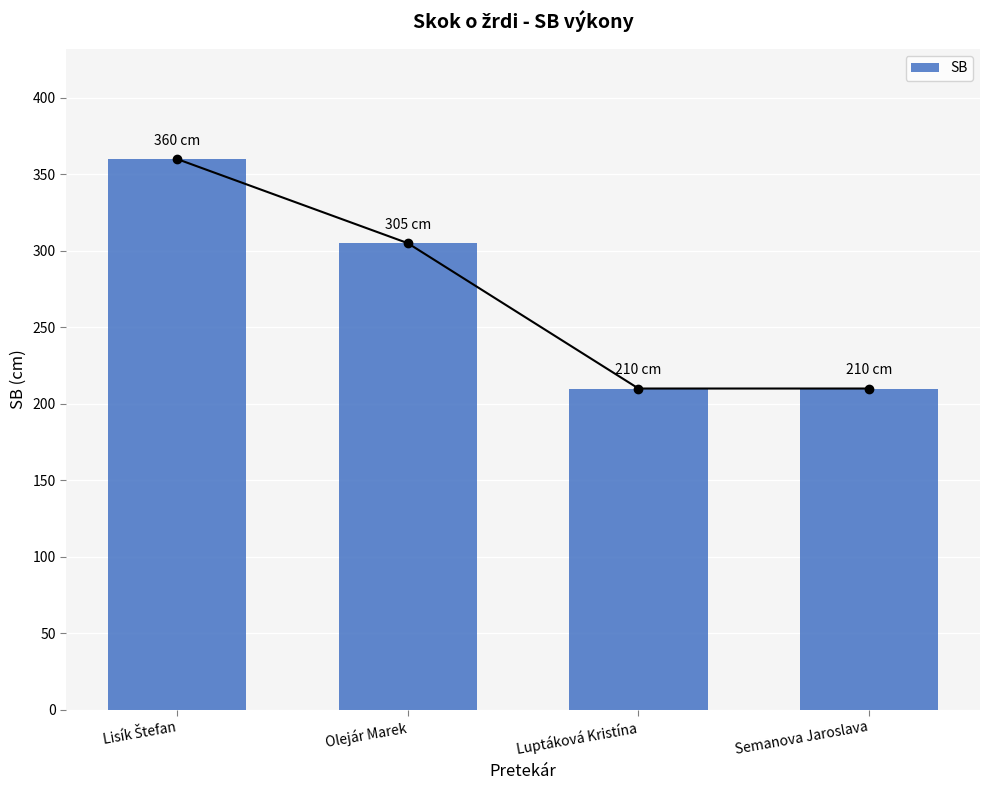

What is the value of the 3rd bar from the left?

210